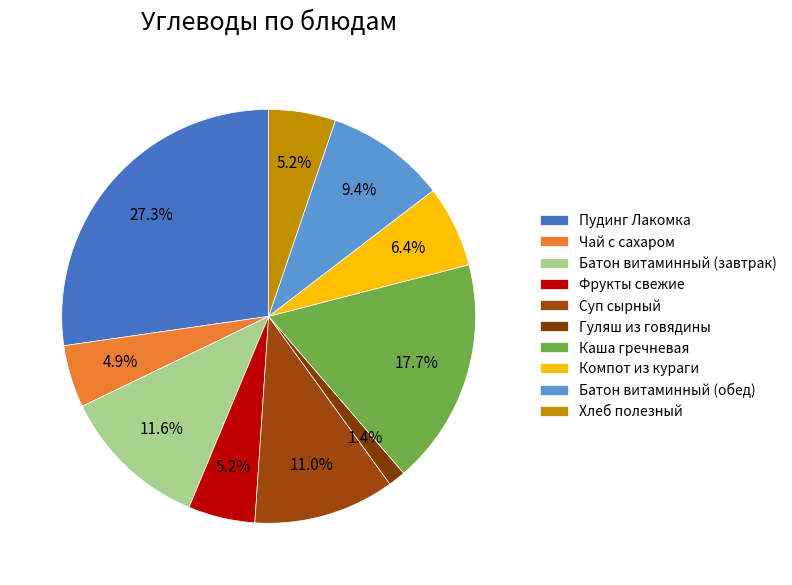

Count the number of slices in the pie.

10